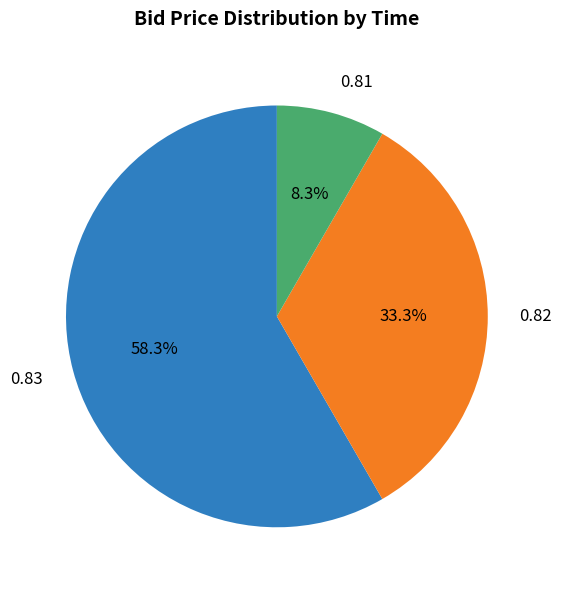

Does 0.83 represent more than half of the total?

Yes